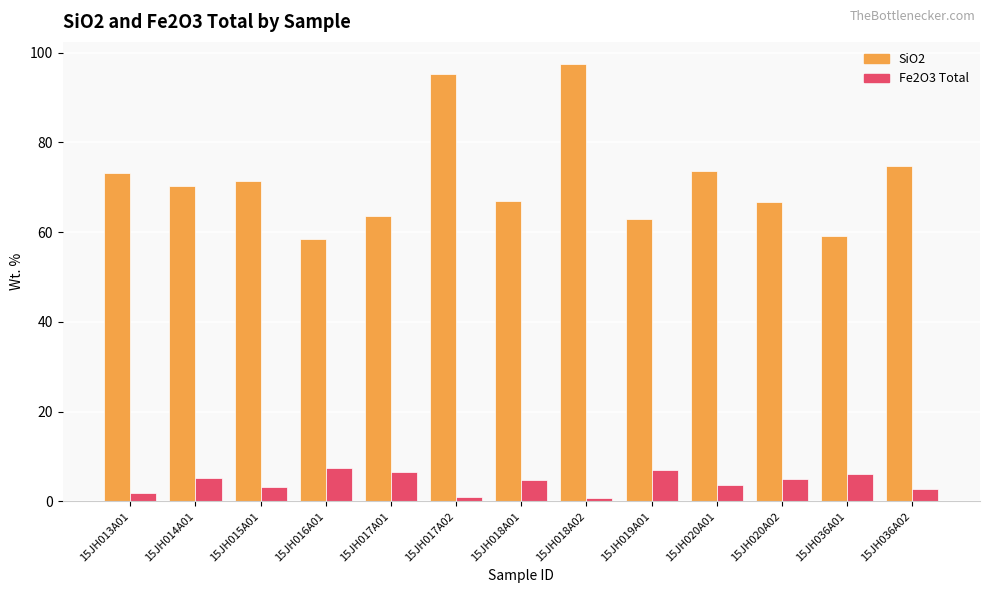

What is the total value across all series at 15JH036A01?

65.3